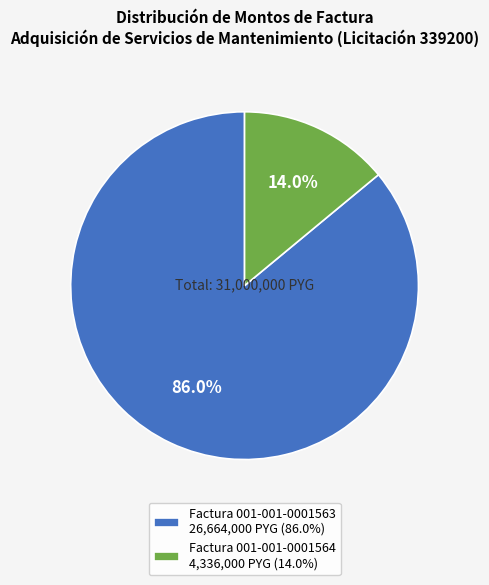

Combined, what portion of the pie is Factura 001-001-0001564 and Factura 001-001-0001563?

100.0%